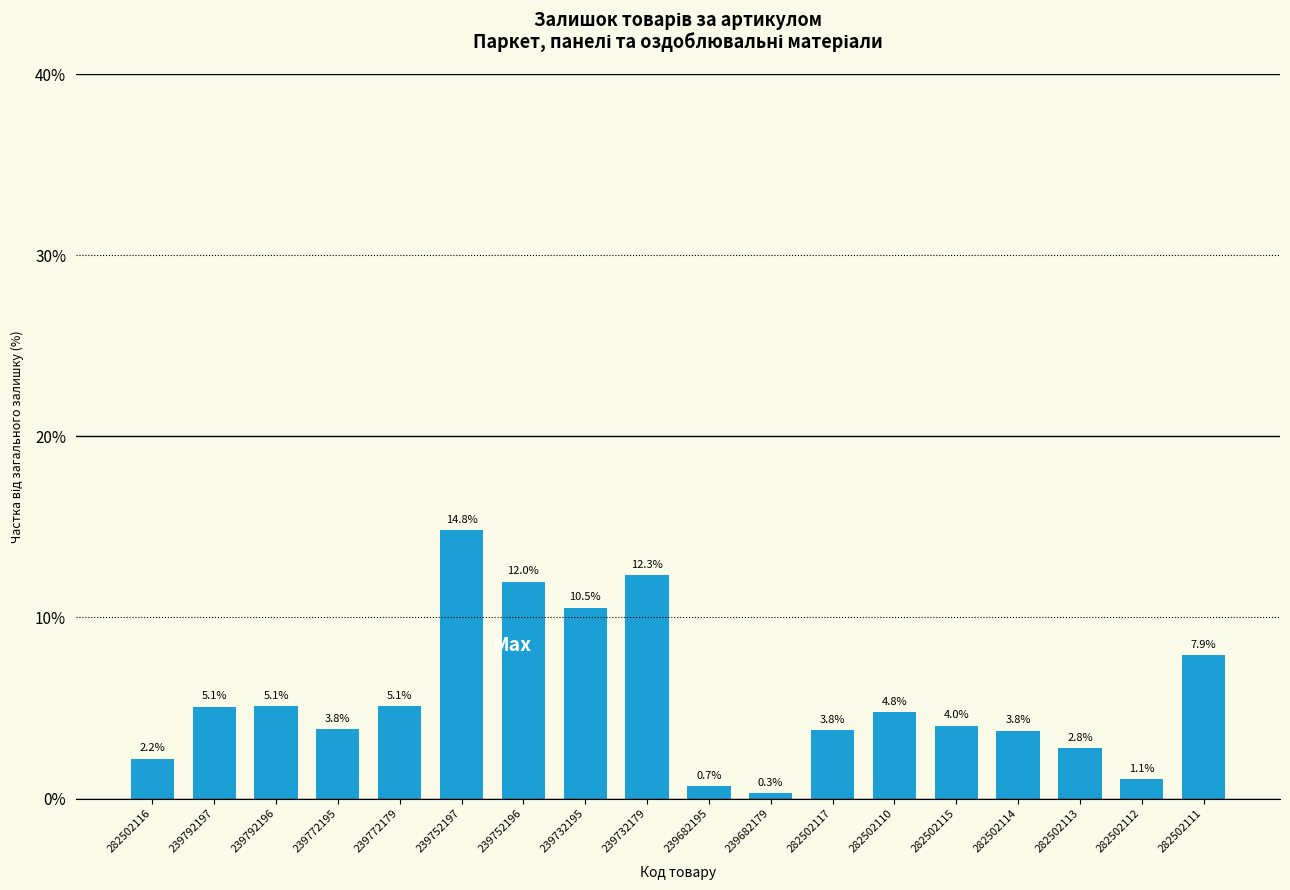

Approximately how many times larger is the value at 282502115 compared to 282502116?

1.8